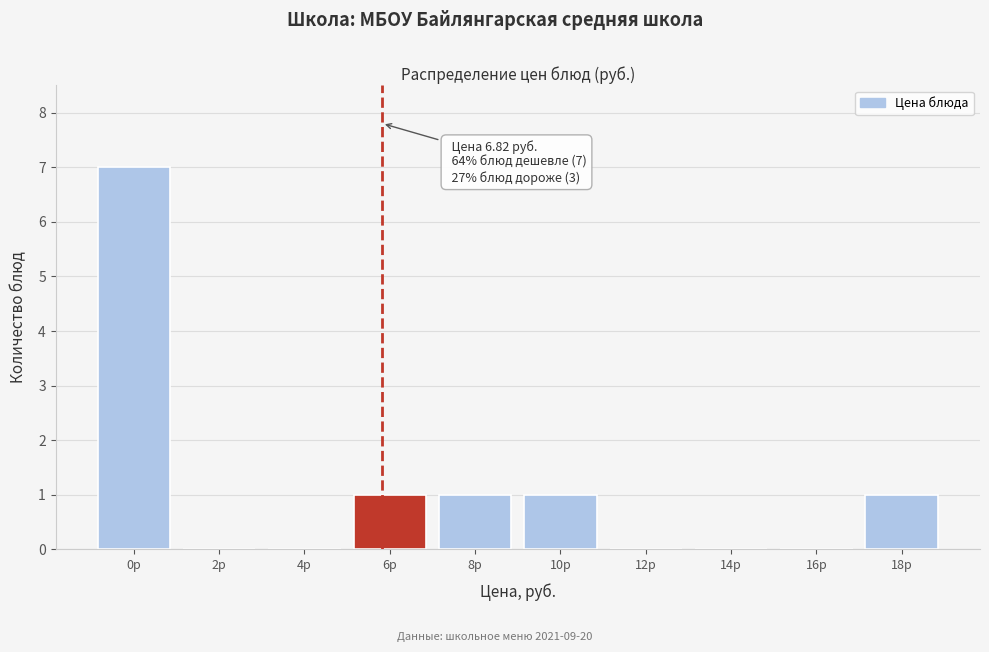

Reading left to right, list all the values displayed in this chart.

0р=7	2р=0	4р=0	6р=1	8р=1	10р=1	12р=0	14р=0	16р=0	18р=1